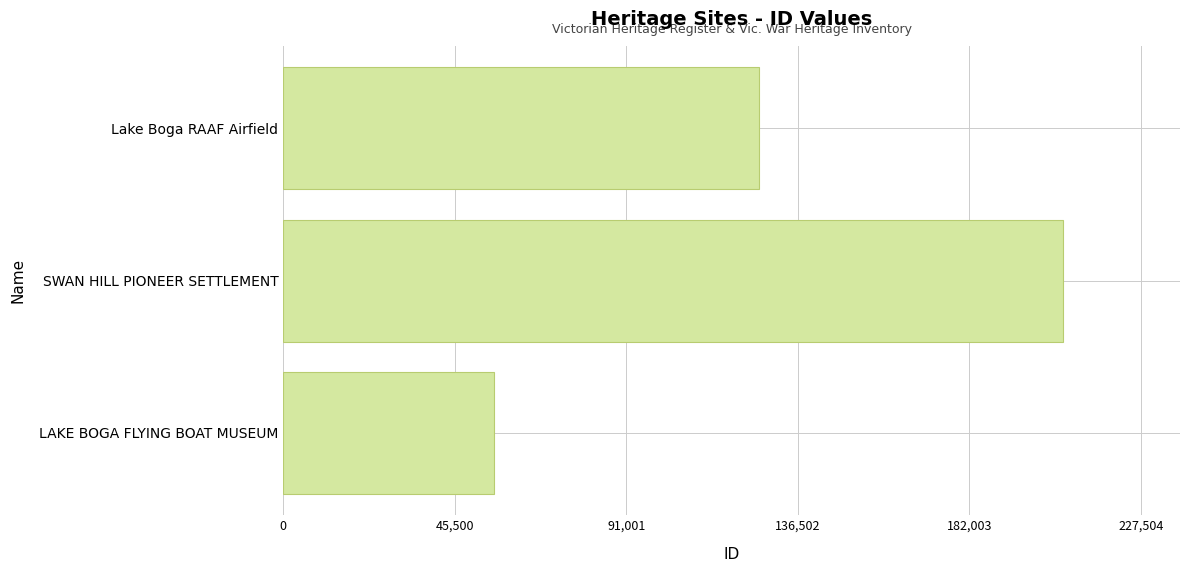

Is it true that the value at Lake Boga RAAF Airfield is 76513?

False